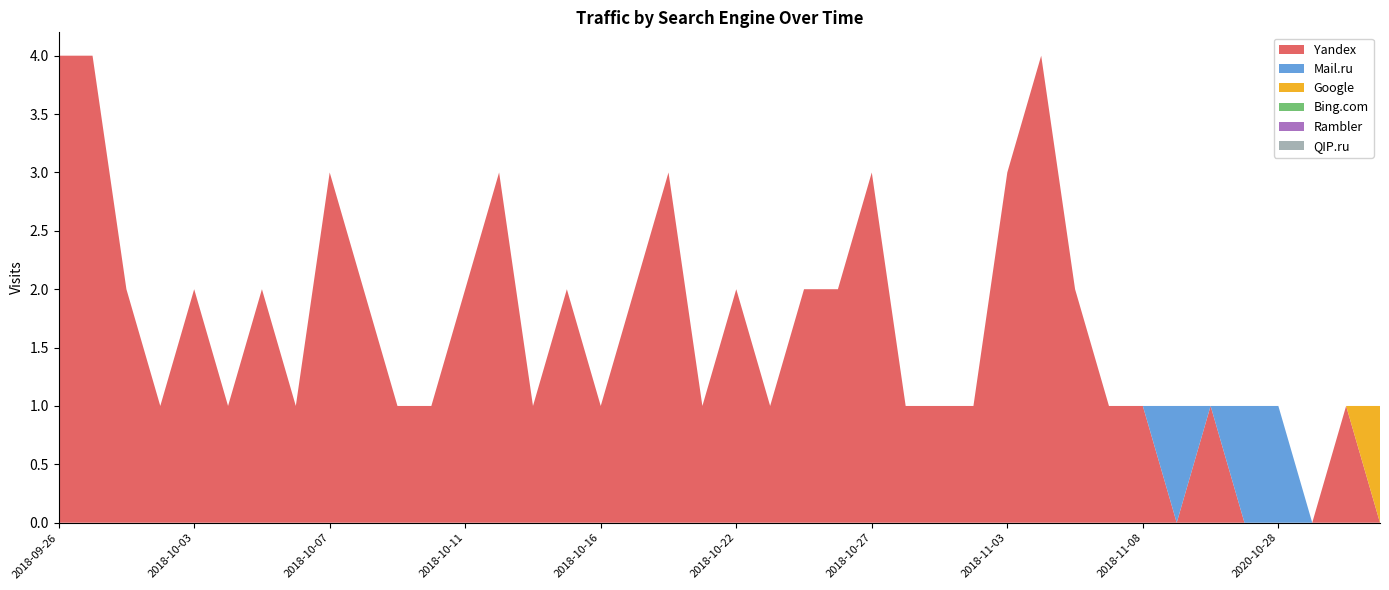

Reading left to right, what are all the values shown in this chart?

Yandex: 4	4	2	1	2	1	2	1	3	2	1	1	2	3	1	2	1	2	3	1	2	1	2	2	3	1	1	1	3	4	2	1	1	0	1	0	0	0	1	0
Mail.ru: 0	0	0	0	0	0	0	0	0	0	0	0	0	0	0	0	0	0	0	0	0	0	0	0	0	0	0	0	0	0	0	0	0	1	0	1	1	0	0	0
Google: 0	0	0	0	0	0	0	0	0	0	0	0	0	0	0	0	0	0	0	0	0	0	0	0	0	0	0	0	0	0	0	0	0	0	0	0	0	0	0	1
Bing.com: 0	0	0	0	0	0	0	0	0	0	0	0	0	0	0	0	0	0	0	0	0	0	0	0	0	0	0	0	0	0	0	0	0	0	0	0	0	0	0	0
Rambler: 0	0	0	0	0	0	0	0	0	0	0	0	0	0	0	0	0	0	0	0	0	0	0	0	0	0	0	0	0	0	0	0	0	0	0	0	0	0	0	0
QIP.ru: 0	0	0	0	0	0	0	0	0	0	0	0	0	0	0	0	0	0	0	0	0	0	0	0	0	0	0	0	0	0	0	0	0	0	0	0	0	0	0	0